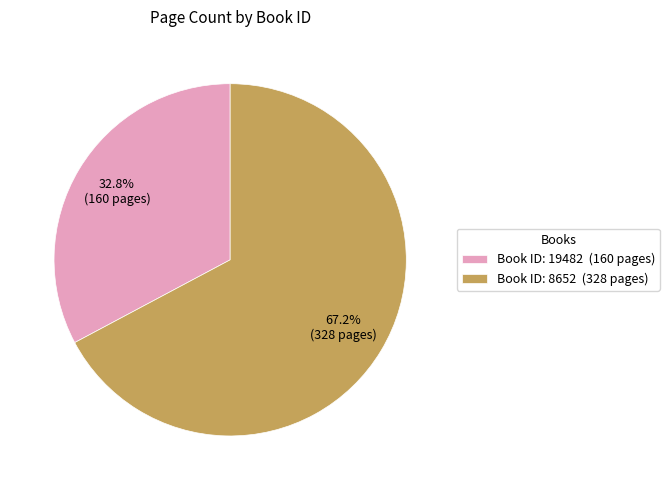

What is the ratio of the value at Book ID: 19482 (160 pages) to the value at Book ID: 8652 (328 pages)?

0.5